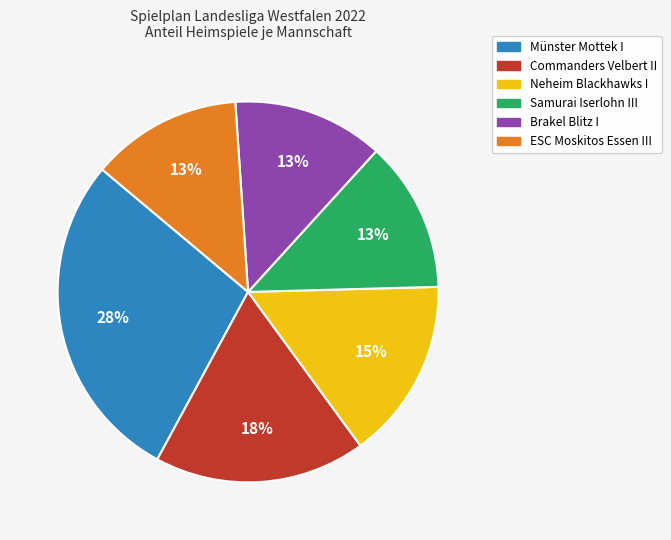

To the nearest percent, what is the difference between the Münster Mottek I and Commanders Velbert II slice percentages?

10%